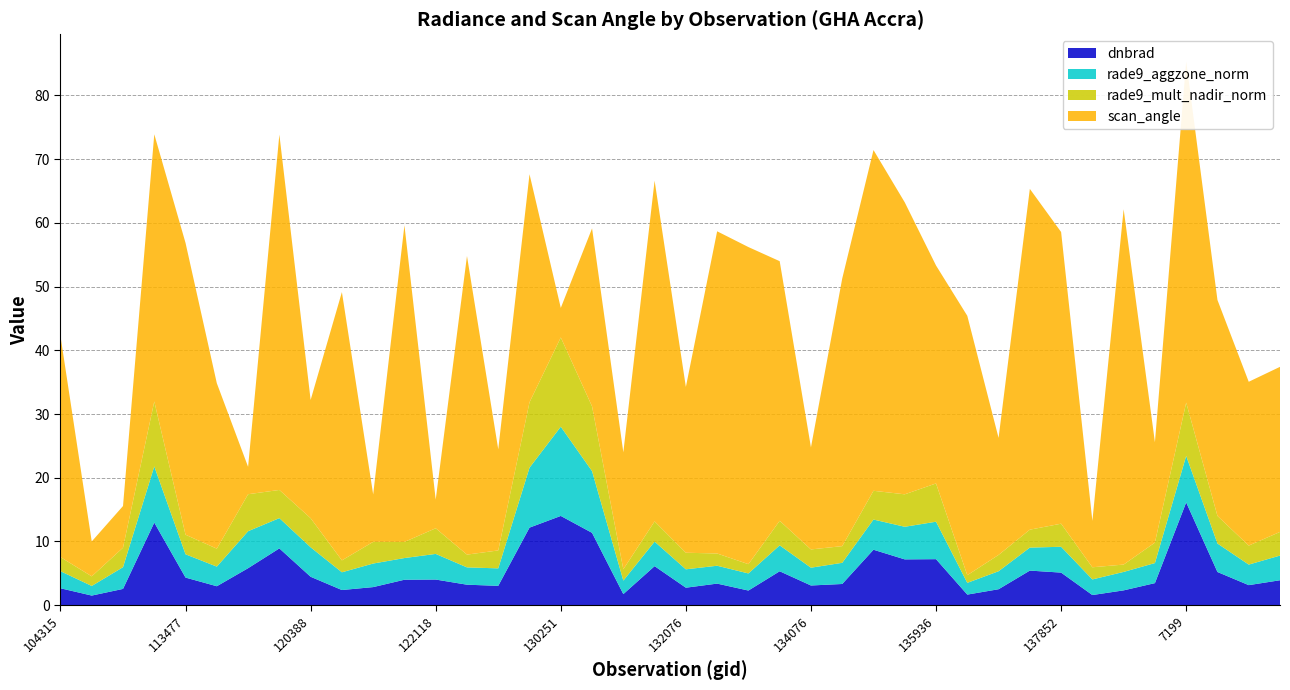

Reading left to right, extract all data points from this chart.

dnbrad: 104315=2.7	104431=1.5	107081=2.6	113127=13.0	113477=4.3	113644=3.0	119351=5.8	3797=8.9	120388=4.5	120556=2.4	121249=2.8	121771=4.0	122118=4.0	122463=3.2	123011=3.0	124261=12.2	130251=14.0	130438=11.4	131354=1.7	131704=6.1	132076=2.7	132606=3.4	132798=2.3	133896=5.3	134076=3.1	134442=3.3	134626=8.7	134821=7.2	135936=7.2	136889=1.7	137268=2.5	6551=5.4	137852=5.1	138230=1.6	7001=2.3	140194=3.5	7199=16.1	142116=5.2	144279=3.1	147401=3.9
rade9_aggzone_norm: 104315=2.7	104431=1.5	107081=3.4	113127=8.8	113477=3.7	113644=3.1	119351=5.8	3797=4.8	120388=4.6	120556=2.8	121249=3.7	121771=3.4	122118=4.0	122463=2.7	123011=2.7	124261=9.4	130251=14.0	130438=9.7	131354=2.1	131704=3.8	132076=2.9	132606=2.8	132798=2.7	133896=4.1	134076=2.8	134442=3.3	134626=4.7	134821=5.1	135936=5.9	136889=1.8	137268=2.8	6551=3.6	137852=4.1	138230=2.5	7001=2.9	140194=3.1	7199=7.3	142116=4.5	144279=3.2	147401=3.9
rade9_mult_nadir_norm: 104315=2.2	104431=1.5	107081=3.1	113127=10.2	113477=3.1	113644=2.8	119351=5.8	3797=4.4	120388=4.6	120556=1.9	121249=3.4	121771=2.5	122118=4.0	122463=2.0	123011=2.8	124261=10.3	130251=14.0	130438=10.2	131354=1.8	131704=3.2	132076=2.6	132606=1.9	132798=1.5	133896=3.9	134076=2.9	134442=2.6	134626=4.5	134821=5.1	135936=6.0	136889=1.2	137268=2.6	6551=2.8	137852=3.6	138230=1.9	7001=1.2	140194=3.2	7199=8.4	142116=4.3	144279=3.0	147401=3.7
scan_angle: 104315=34.7	104431=5.5	107081=6.5	113127=41.9	113477=45.8	113644=26.0	119351=4.3	3797=55.8	120388=18.6	120556=42.1	121249=7.4	121771=49.7	122118=4.5	122463=46.9	123011=15.9	124261=35.8	130251=4.6	130438=27.9	131354=18.4	131704=53.5	132076=26.0	132606=50.6	132798=49.8	133896=40.7	134076=16.0	134442=42.0	134626=53.5	134821=45.8	135936=34.2	136889=40.7	137268=18.4	6551=53.5	137852=45.8	138230=7.3	7001=55.8	140194=15.8	7199=53.5	142116=33.9	144279=25.7	147401=25.9